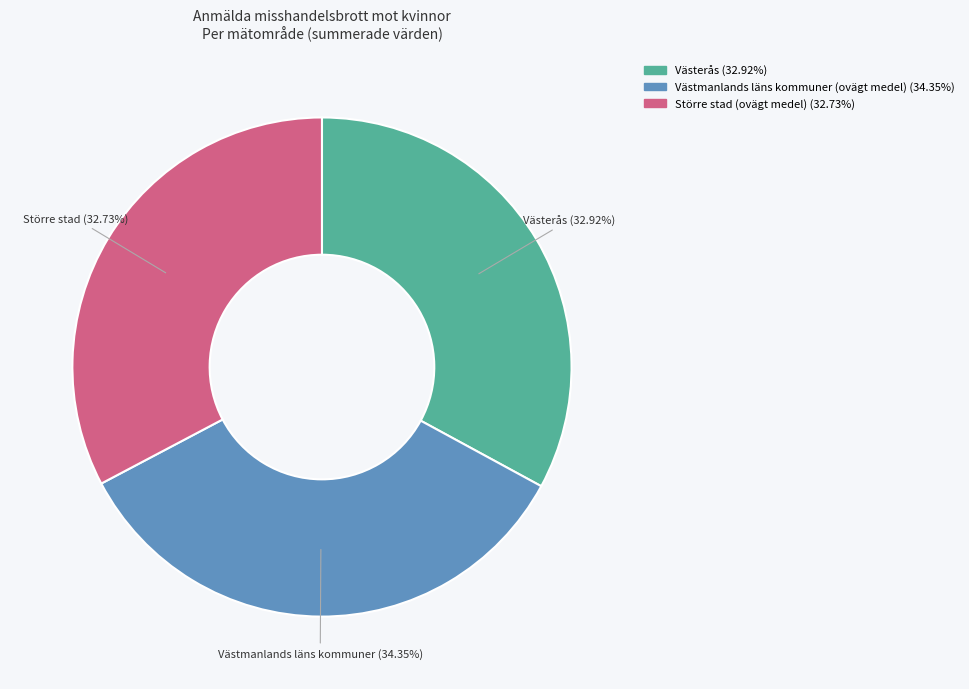

What is the largest slice in the pie chart?

Västmanlands läns kommuner (ovägt medel)